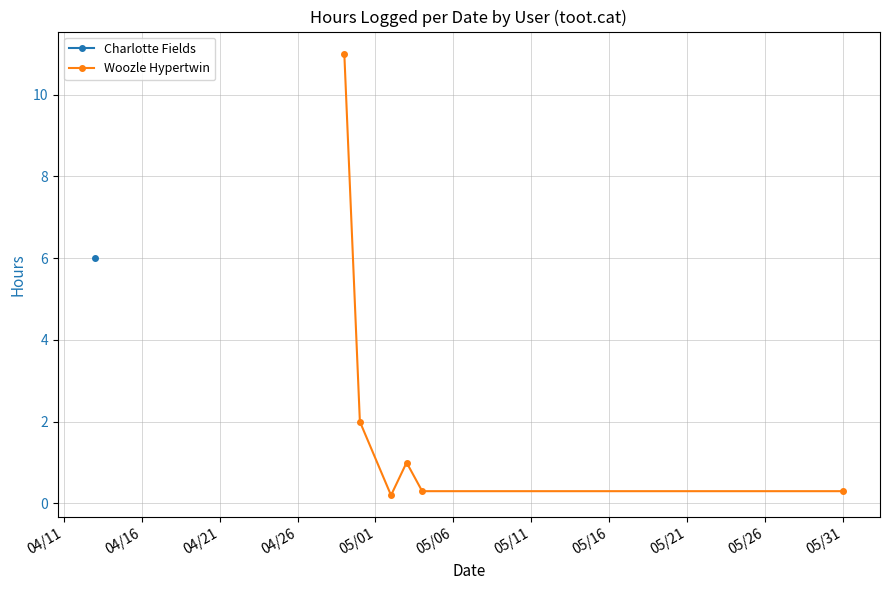

What is the highest value of the Woozle Hypertwin series?

11.0